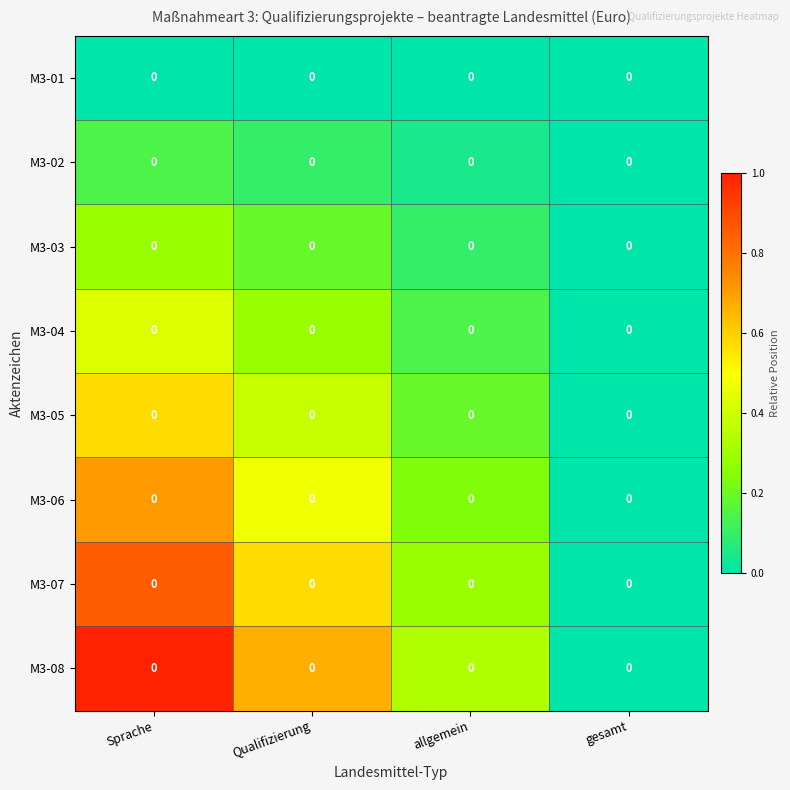

Which category has the highest value across all series?

Sprache